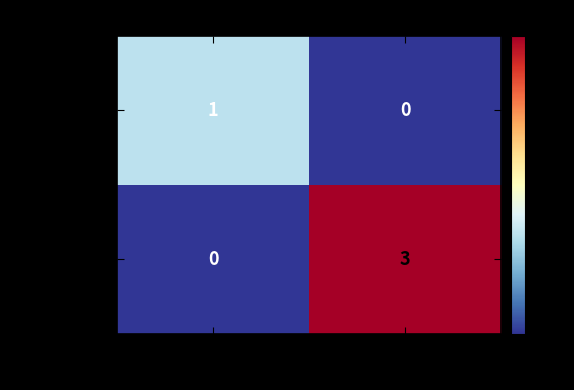

What is the sum of the 285847...e3 values at -1 and 1?

3